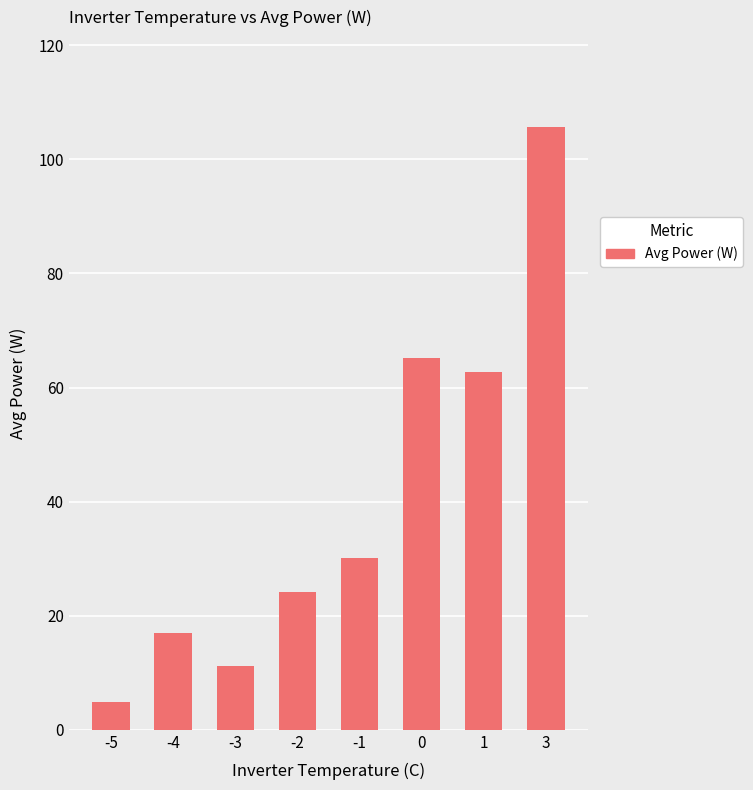

What is the difference between the second highest and minimum values?

60.4